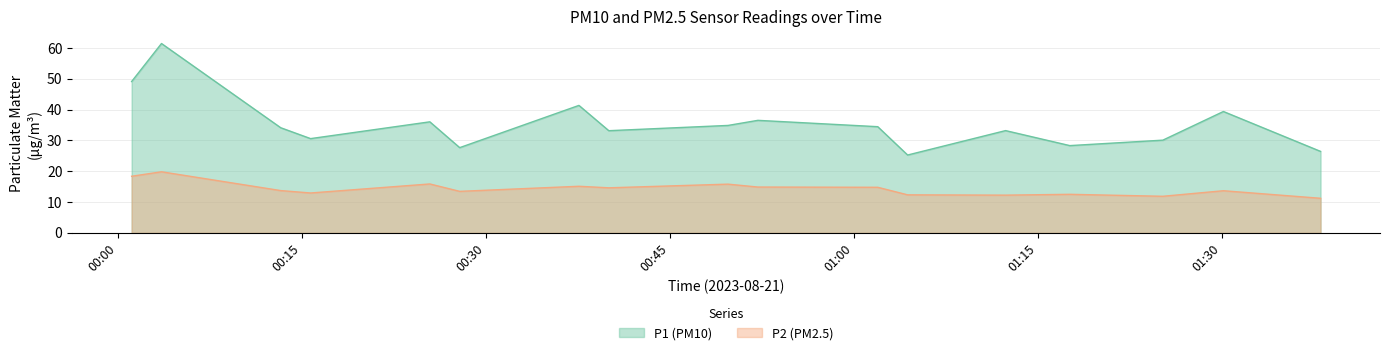

Between 00:37 and 00:27, which series saw the biggest shift?

P1